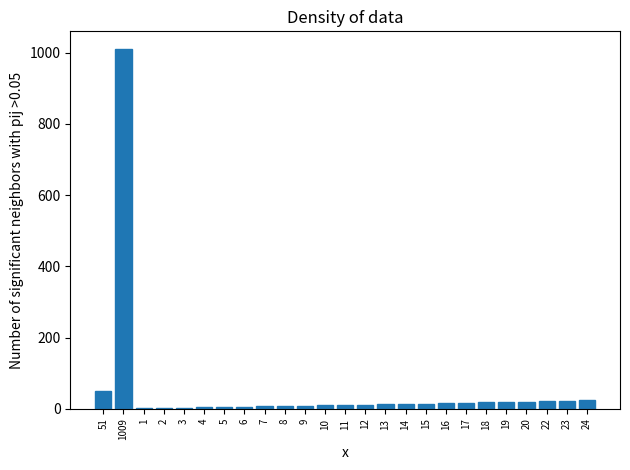

What is the sum of all values?

1339